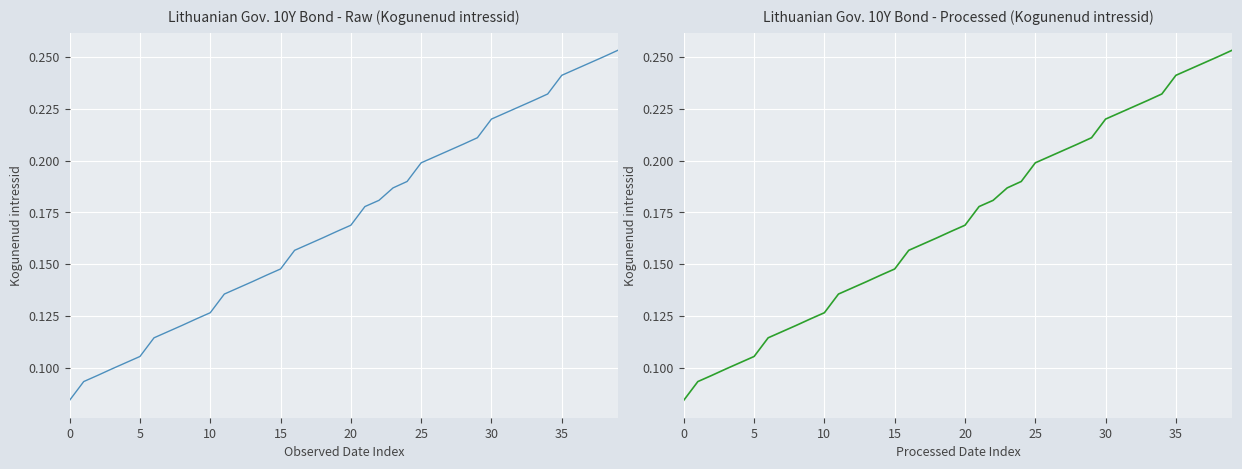

What is the label of the 22nd point from the left?

21